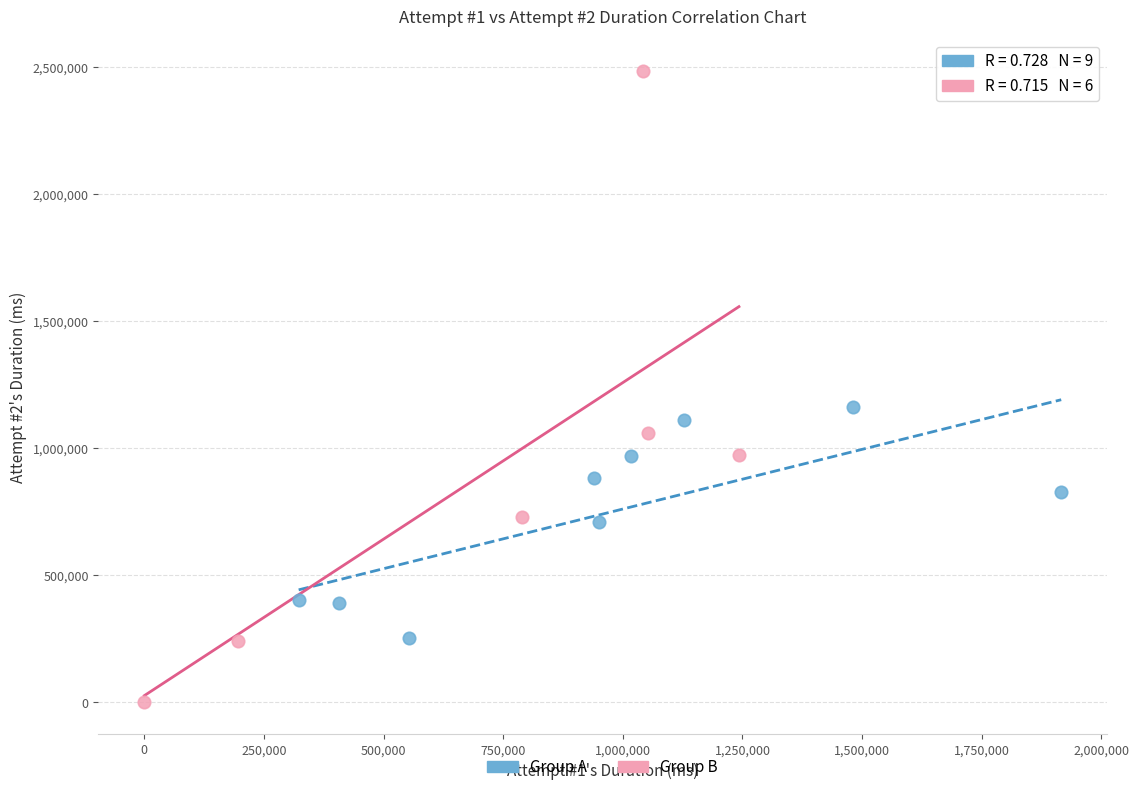

Which series reaches the maximum Y coordinate?

Group B